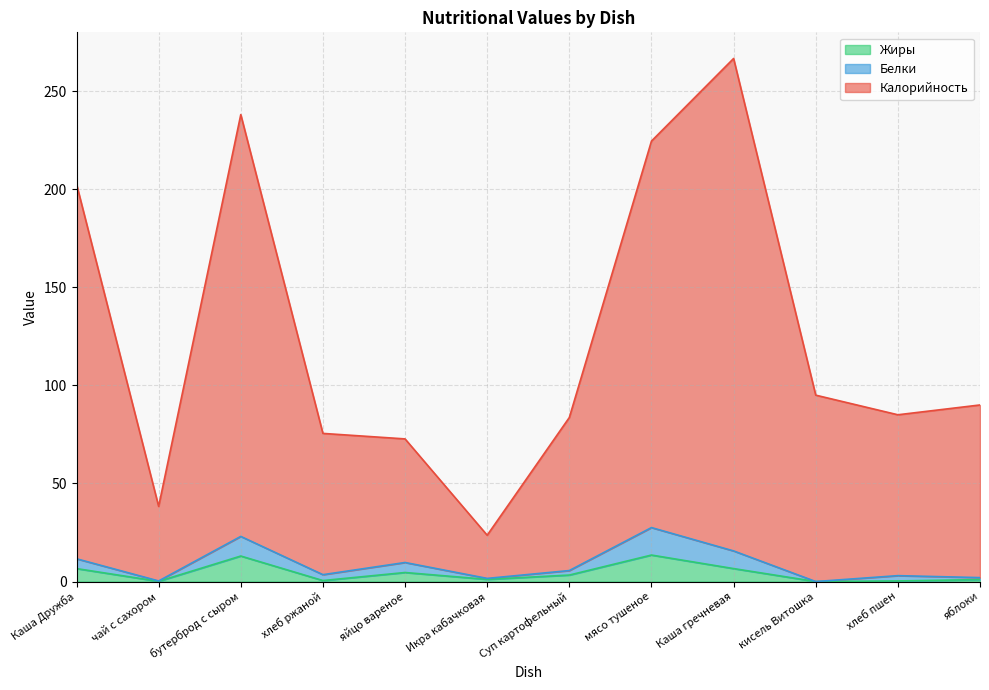

The value of Жиры at Икра кабачковая is 1.6. True or false?

False